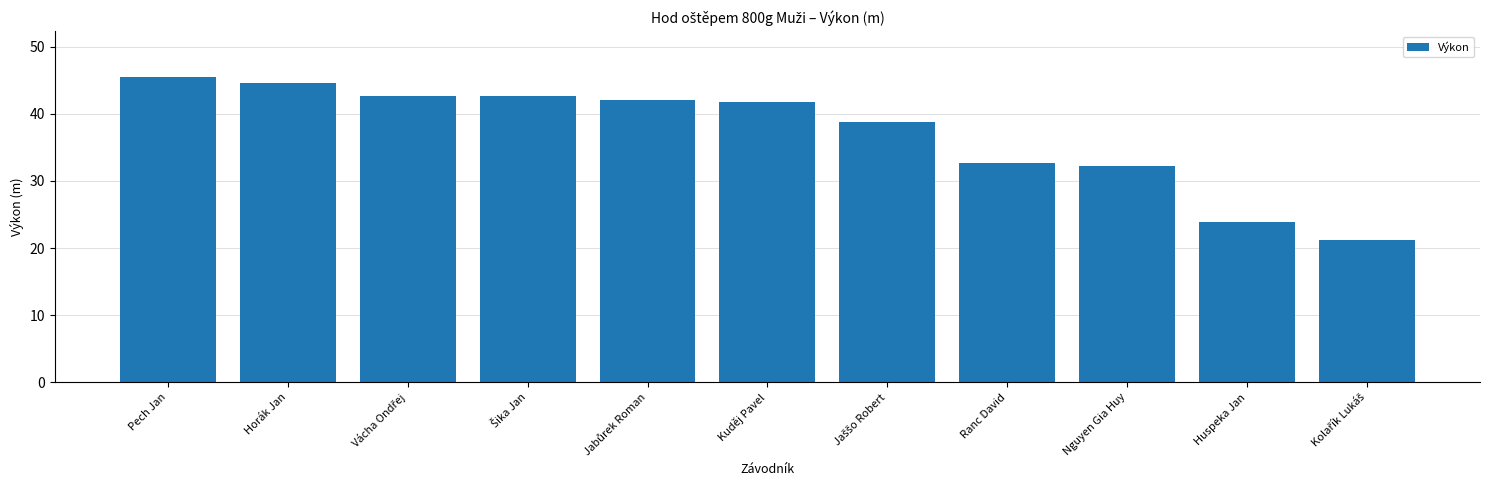

What position from the right is Huspeka Jan?

2